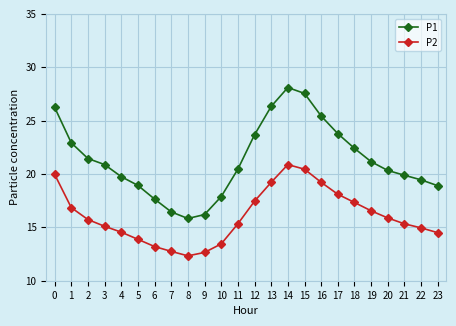

What is the value of the P1 point at the 9th from the left?

15.8